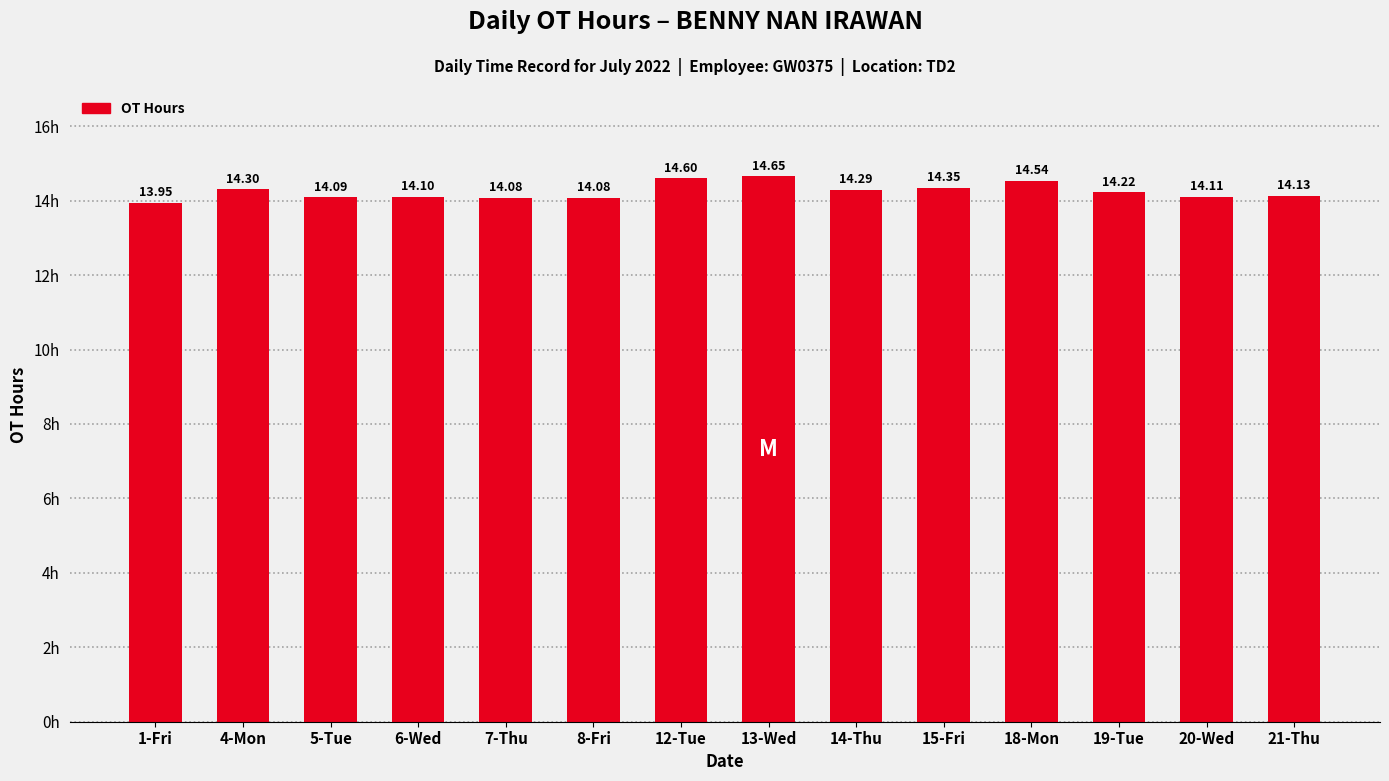

What position from the right is 15-Fri?

5